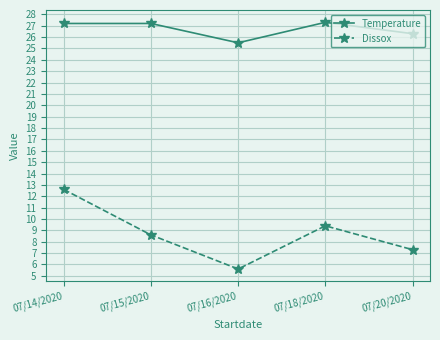

Reading right to left, what are all the values shown in this chart?

Temperature: 26.3	27.3	25.5	27.2	27.2
Dissox: 7.3	9.4	5.6	8.6	12.6